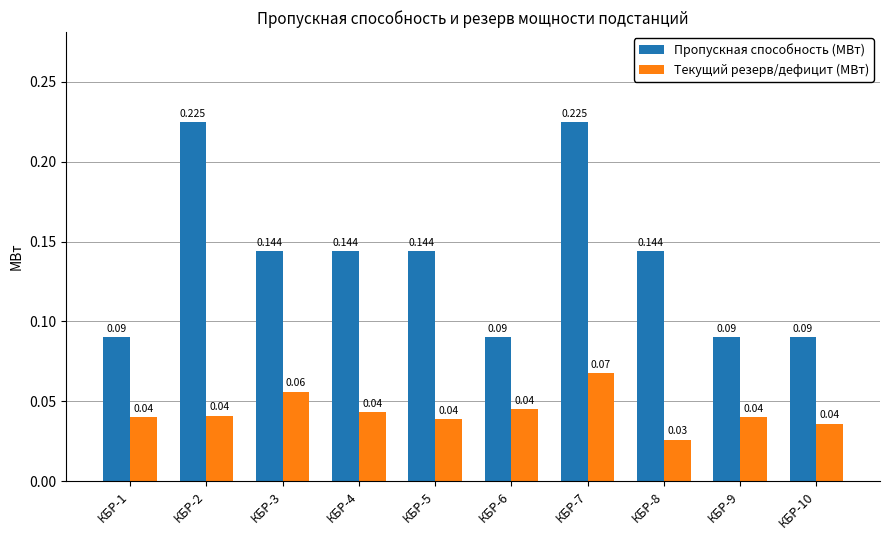

Which series has the widest spread of values?

Пропускная способность (МВт)